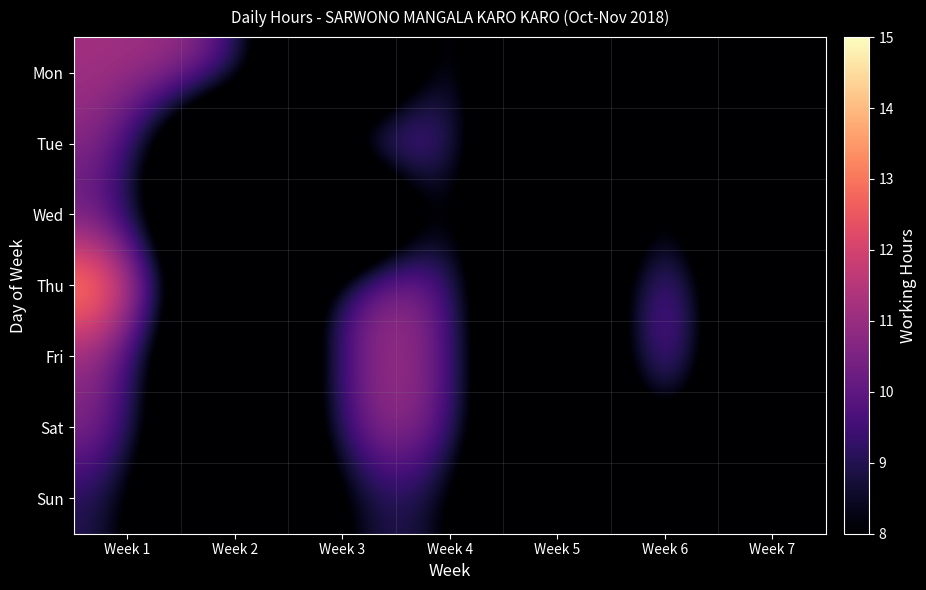

Between Week 3 and Week 4, which is larger?

Week 4